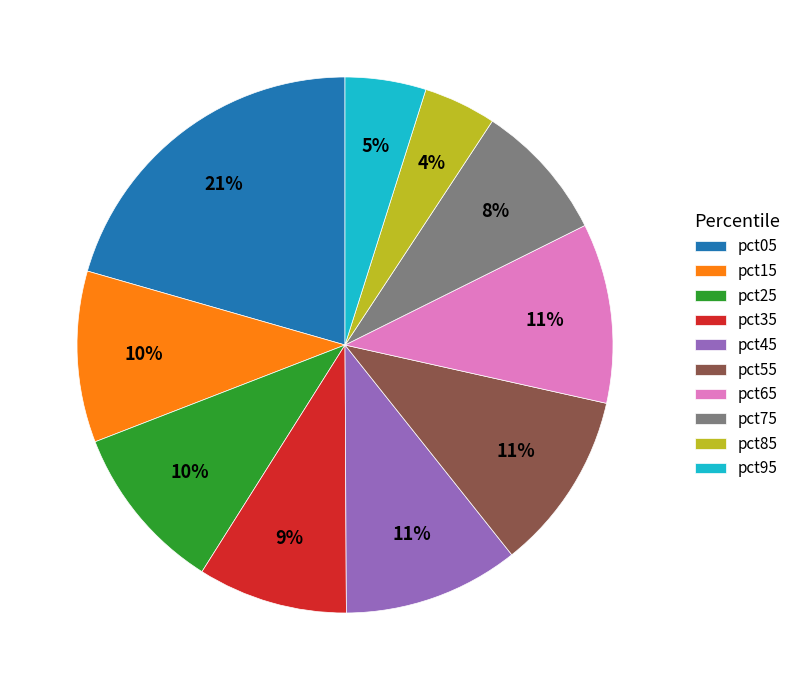

To the nearest percent, what is the average slice percentage?

10%